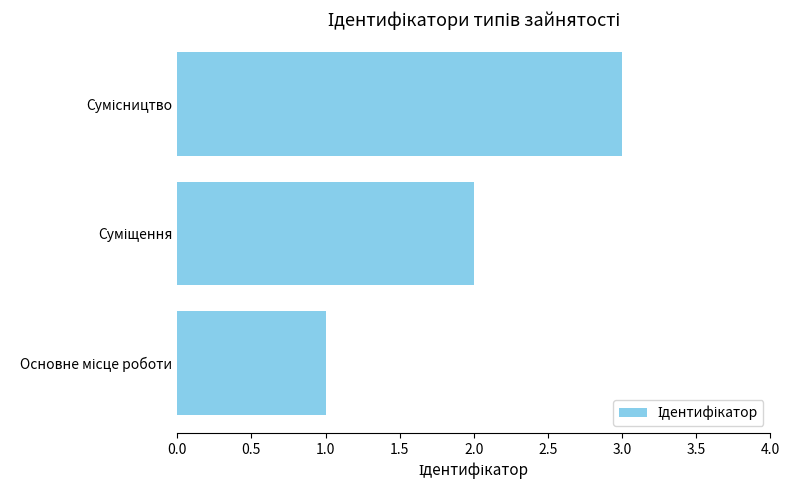

What is the greatest value displayed?

3